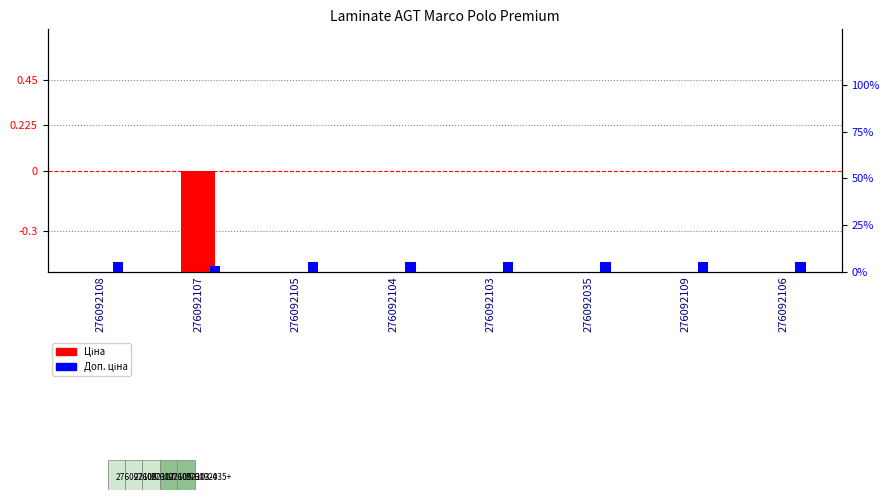

The Доп. ціна series shows 1.3 at 276092108. True or false?

False